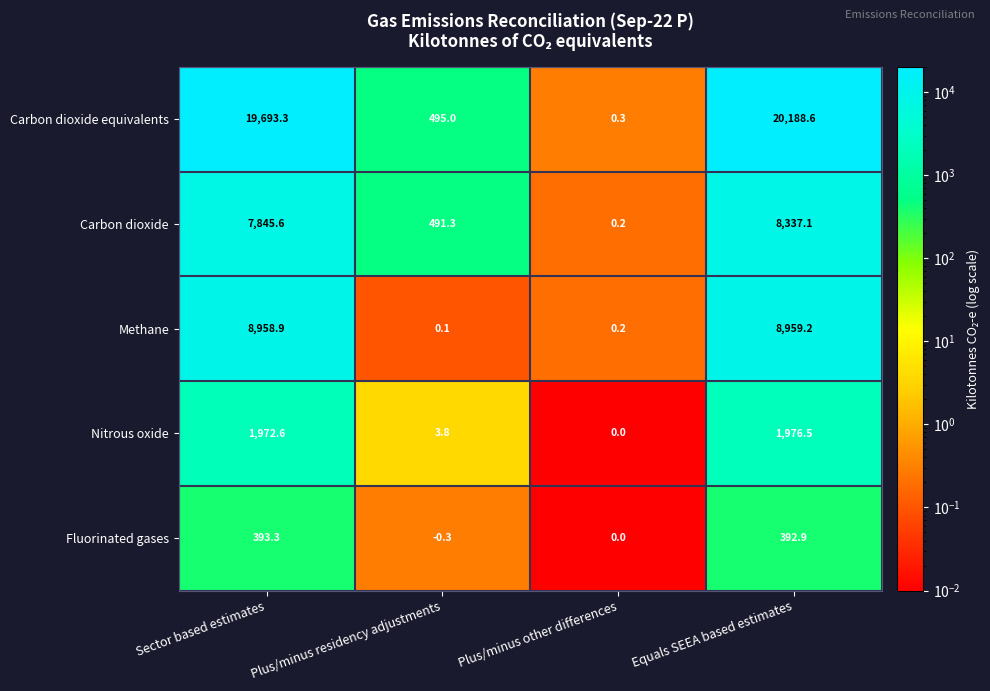

What is the difference between the second highest and second lowest values in the Carbon dioxide equivalents series?

19198.3